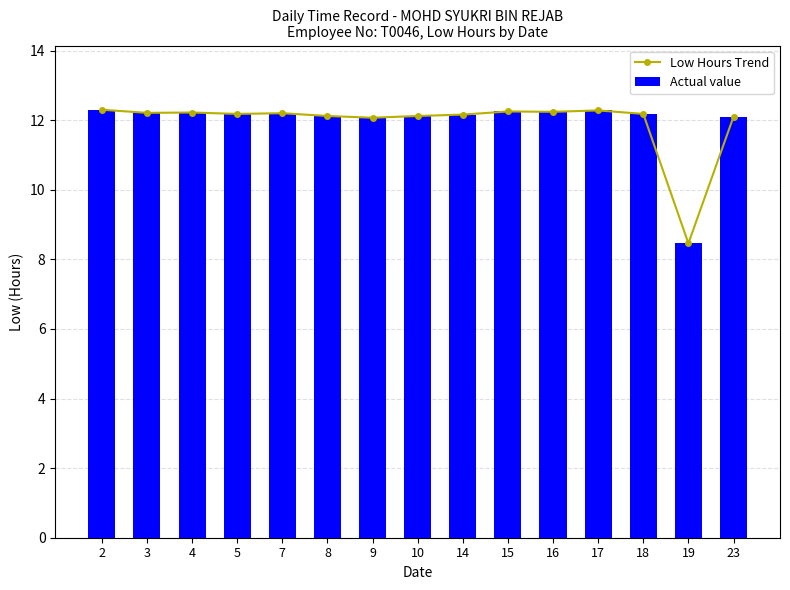

How many data points in Low Hours Trend are above 12?

14